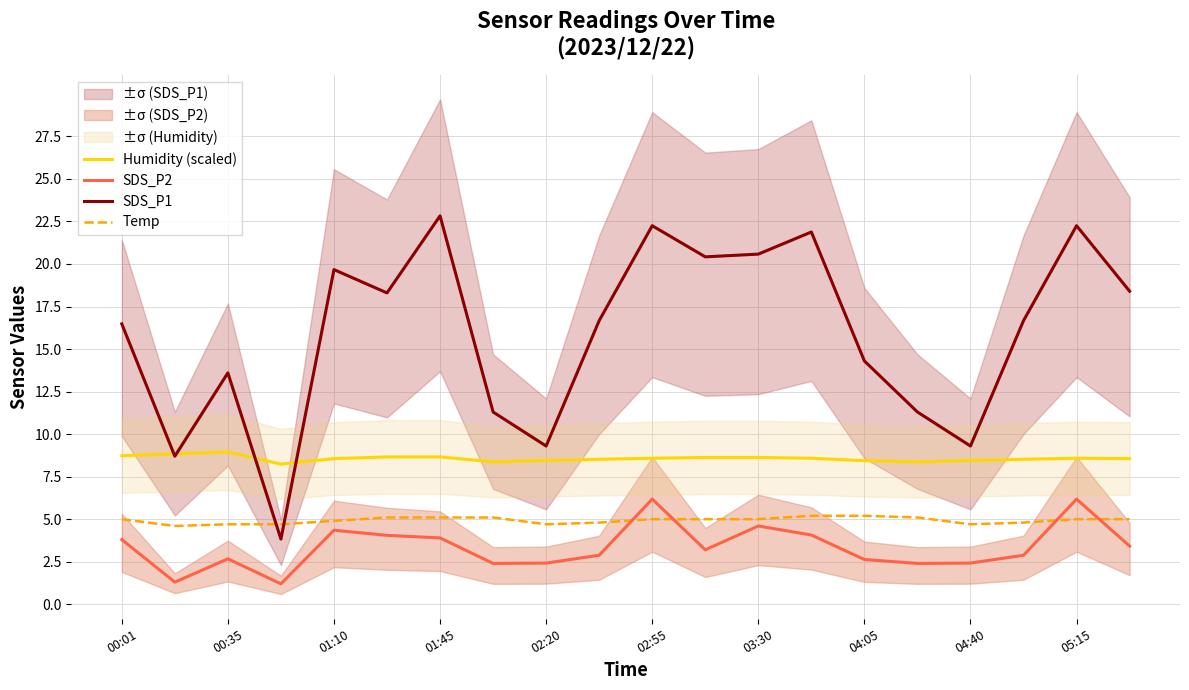

True or false: Humidity (scaled) and SDS_P2 cross at least once.

False